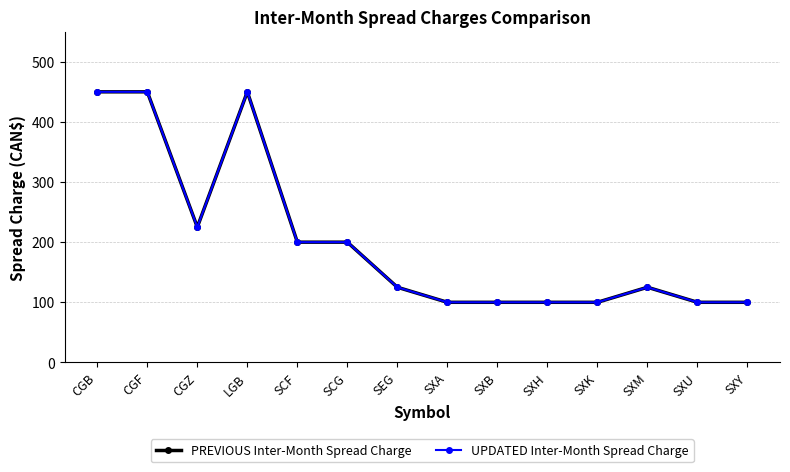

In PREVIOUS Inter-Month Spread Charge, how many points are higher than both neighbors (excluding endpoints)?

2